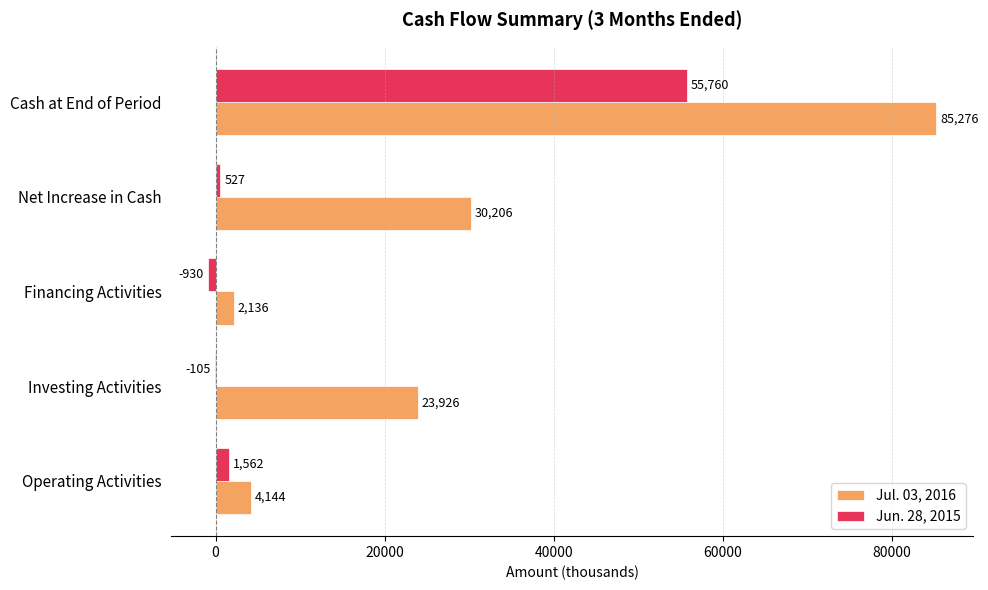

Which series has the widest spread of values?

Jul. 03, 2016